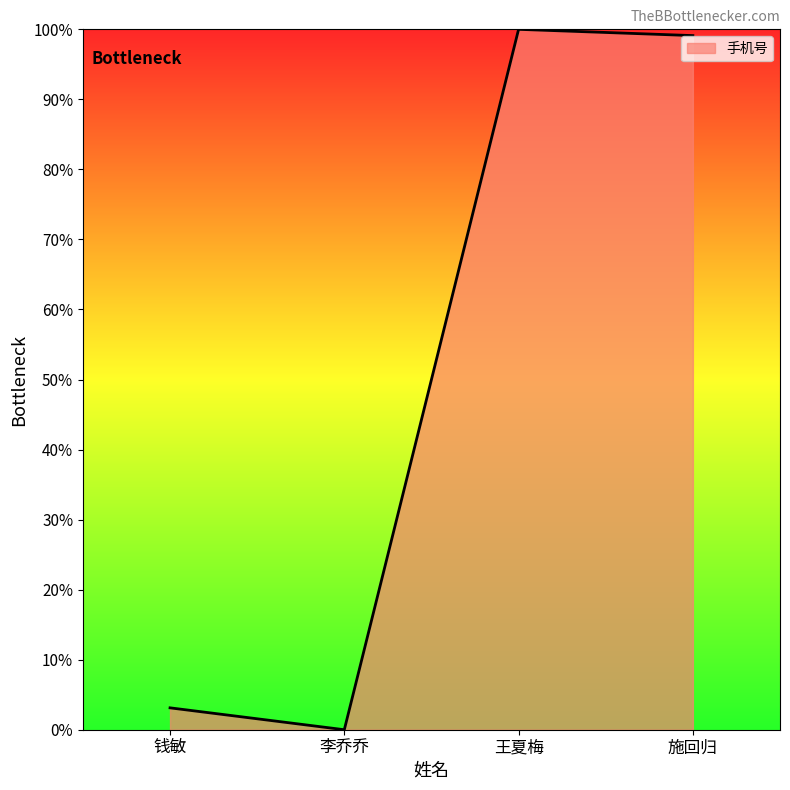

What is the difference between the second highest and second lowest values?

96.0